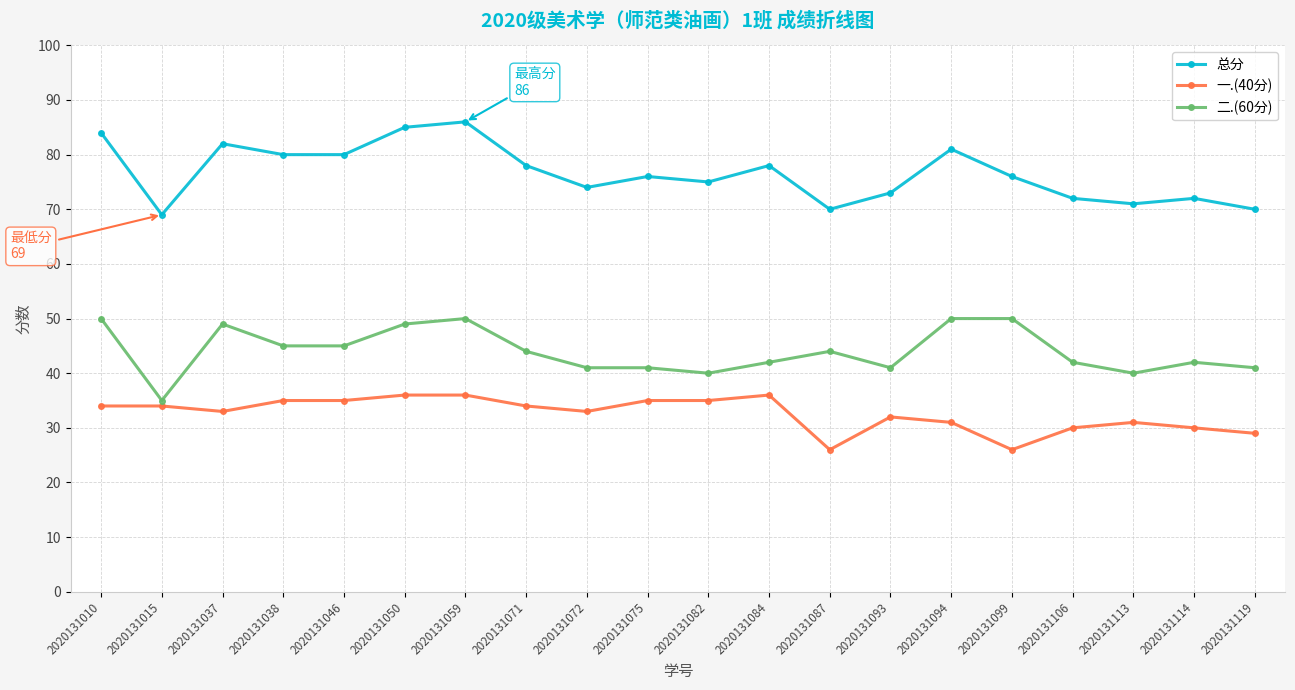

Is the value of 总分 at 2020131037 greater than the value of 二.(60分) at 2020131099?

Yes